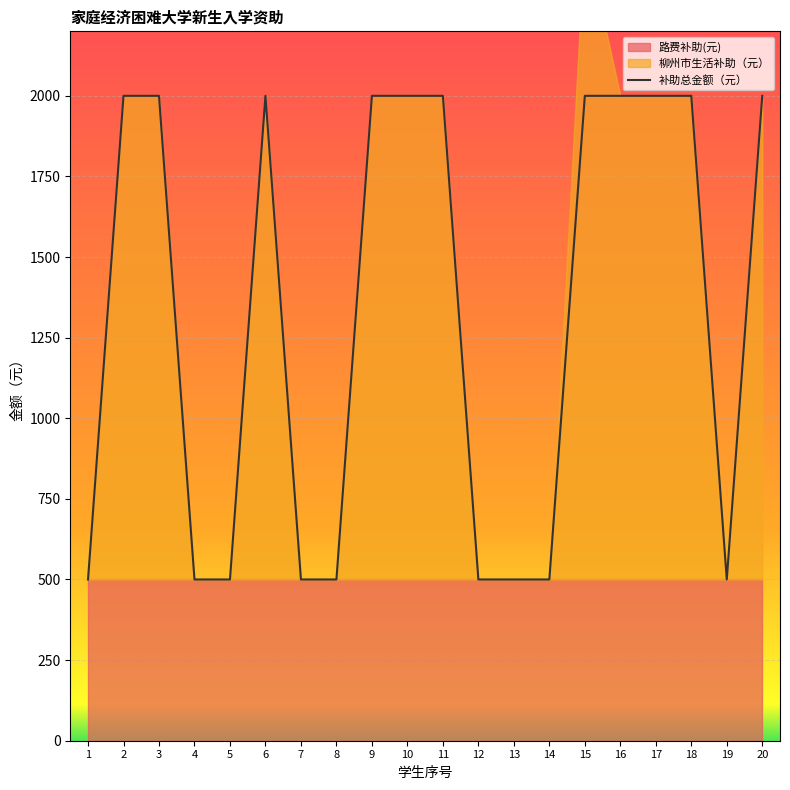

Which series changed the most between 2 and 16?

路费补助(元)